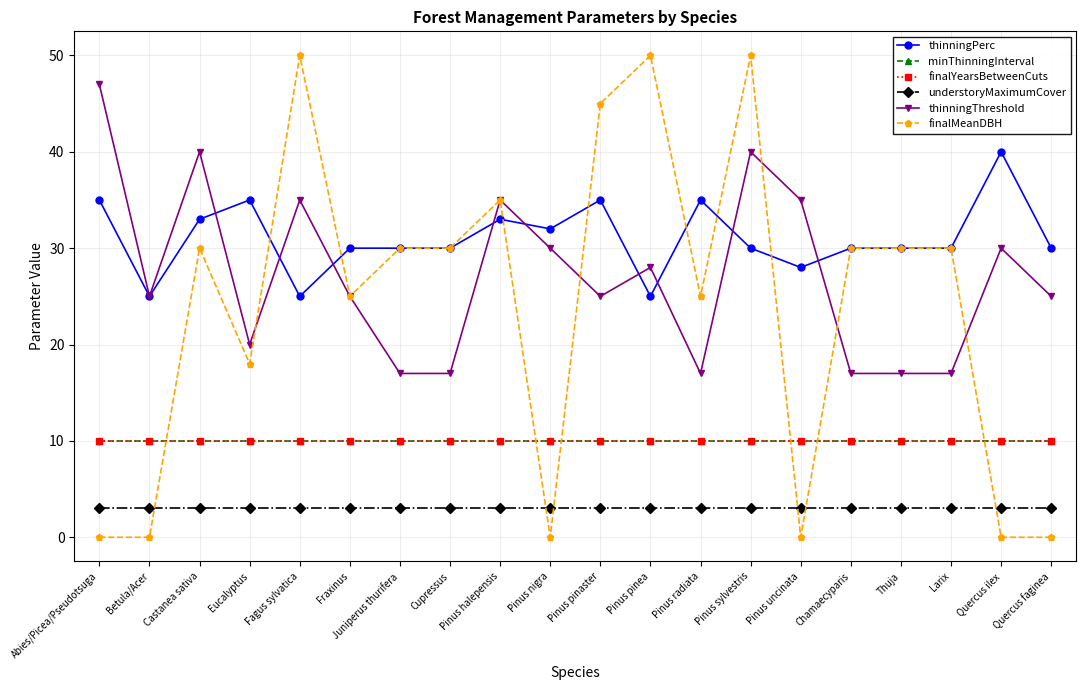

Does the chart have visible grid lines?

Yes